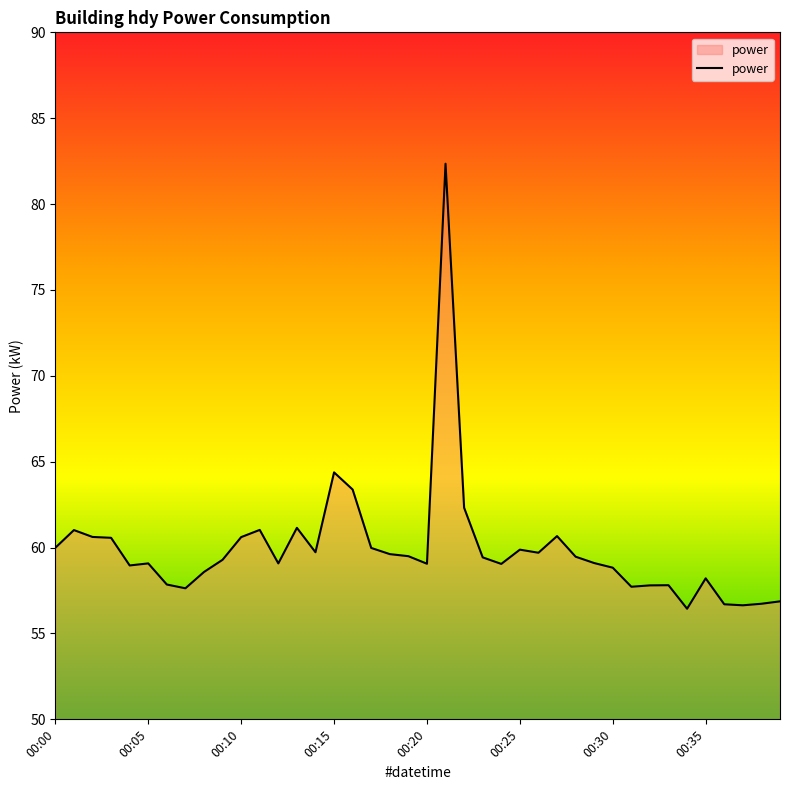

True or false: the data has more than 1 interior local peaks.

True